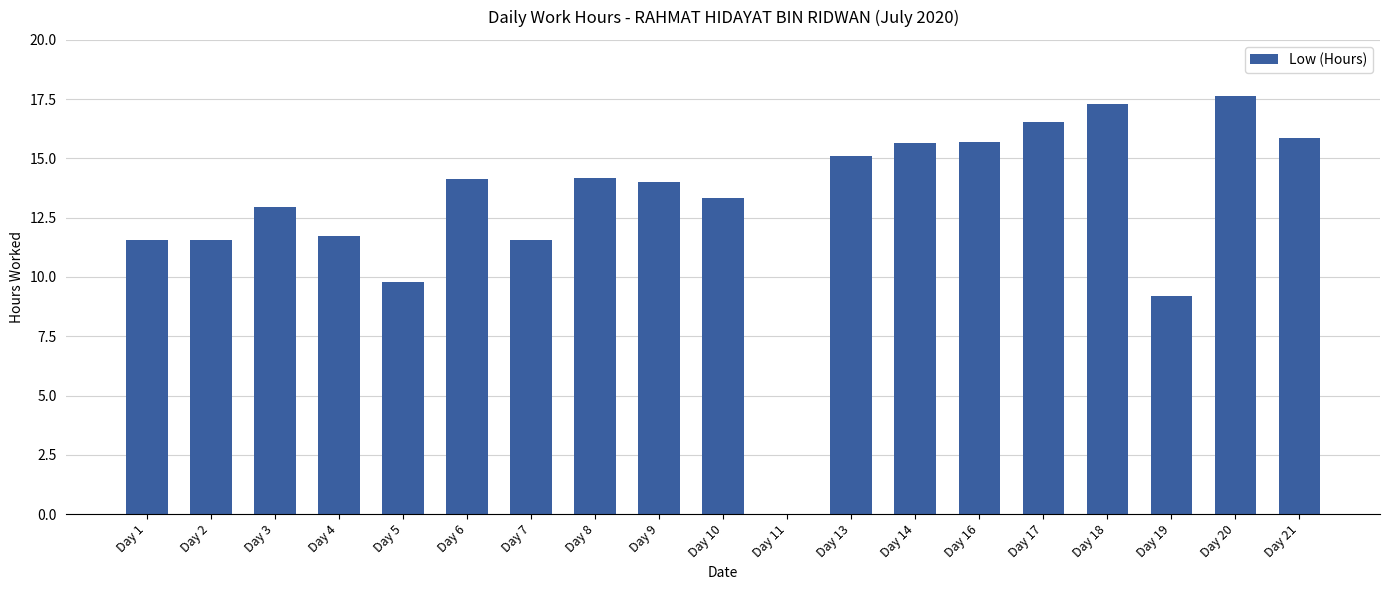

Are the bars grouped side by side (vs. stacked)?

No